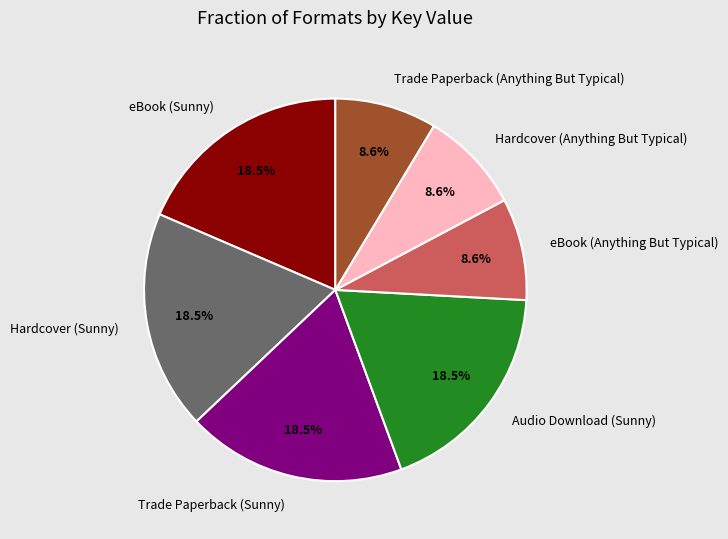

Does any single category account for the majority?

No